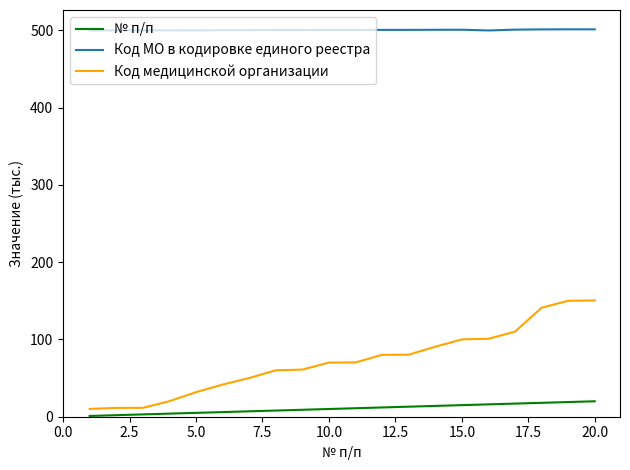

What is the difference between the maximum and minimum values in the № п/п series?

19.0